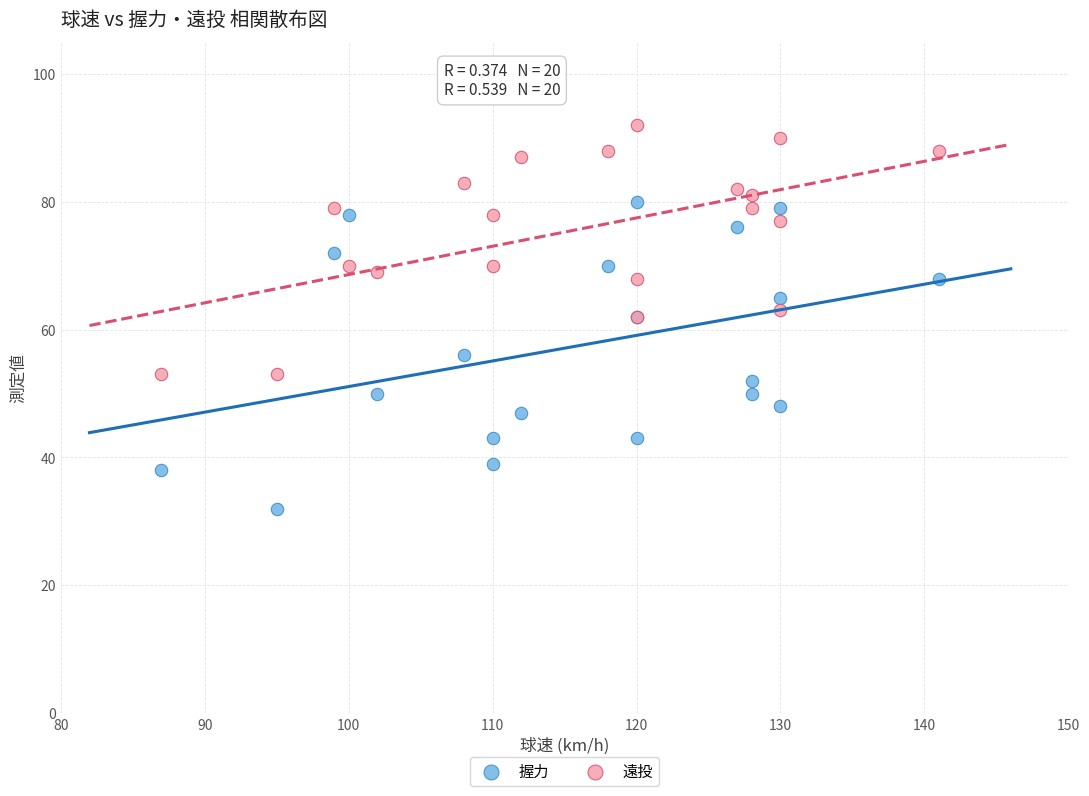

Which series has the widest spread of Y values?

握力